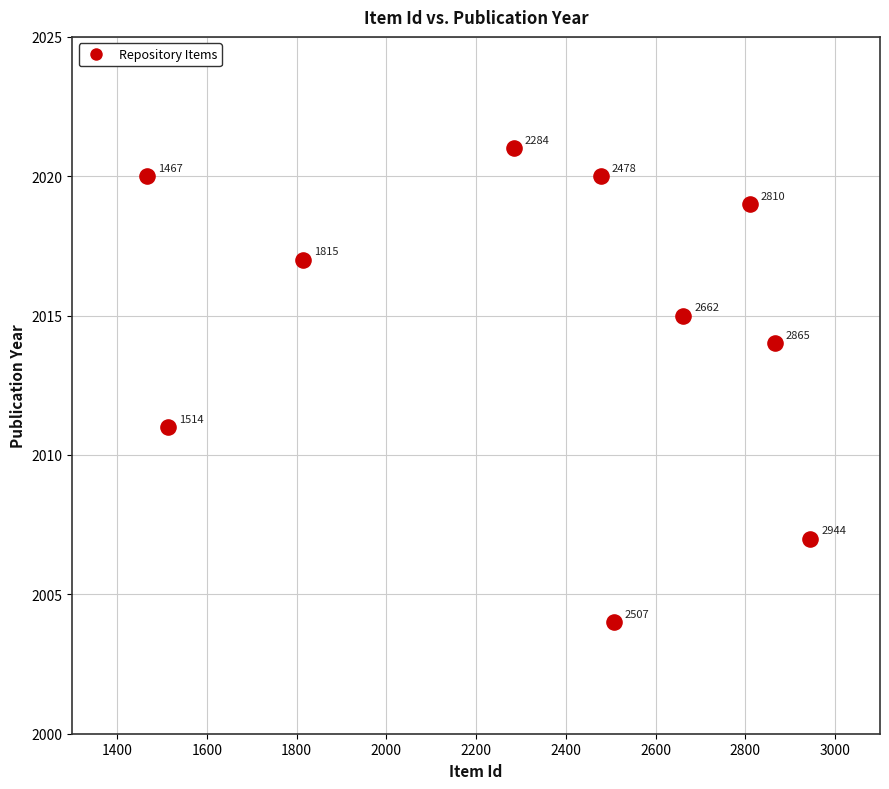

What is the range of X values (max minus min)?

1477